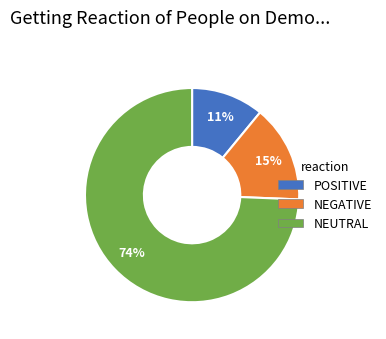

To the nearest percent, what is the average slice percentage?

33%